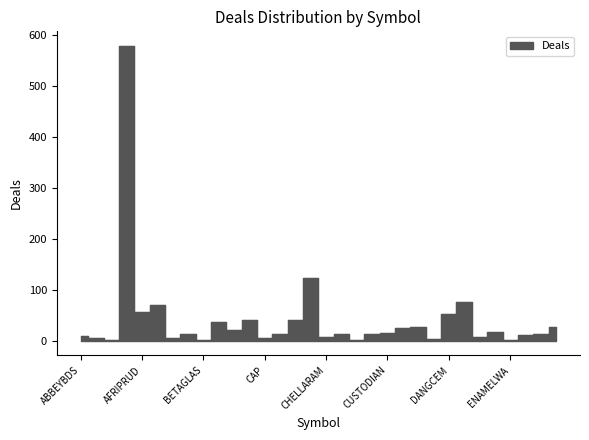

Reading right to left, transcribe all the data shown in this chart.

CHAMPION=27	AUSTINLAZ=12	CORNERST=11	ENAMELWA=1	ELLAHLAKES=16	DEAPCAP=7	DANGSUGAR=75	DANGCEM=52	DAARCOMM=4	CWG=27	CUTIX=24	CUSTODIAN=15	CONOIL=12	CONHALLPLC=2	CILEASING=12	CHELLARAM=7	CHAMS=122	CHAMPION=41	CAVERTON=13	CAP=5	CADBURY=40	BUAFOODS=21	BUACEMENT=36	BETAGLAS=1	BERGER=12	AIRTELAFRI=6	AIICO=70	AFRIPRUD=57	ACCESSCORP=578	ACADEMY=1	ABCTRANS=6	ABBEYBDS=9